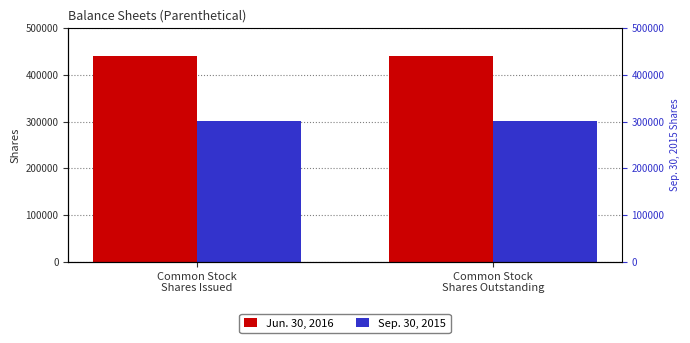

Where is Jun. 30, 2016 nearest to the value 440949?

Common Stock
Shares Issued